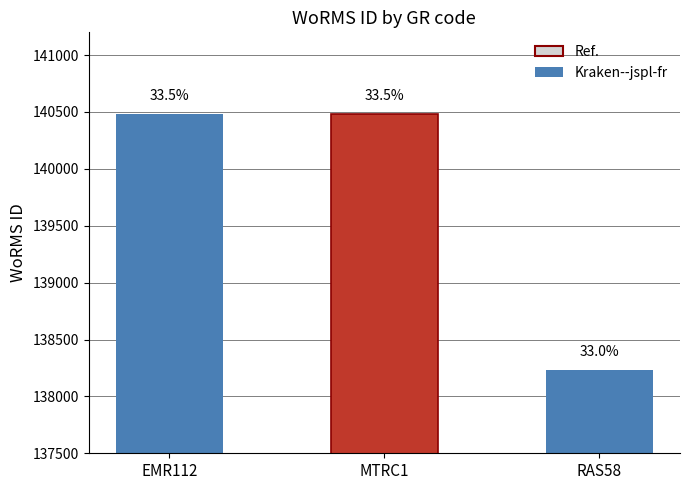

Reading right to left, list all the values displayed in this chart.

RAS58=138228	MTRC1=140480	EMR112=140481